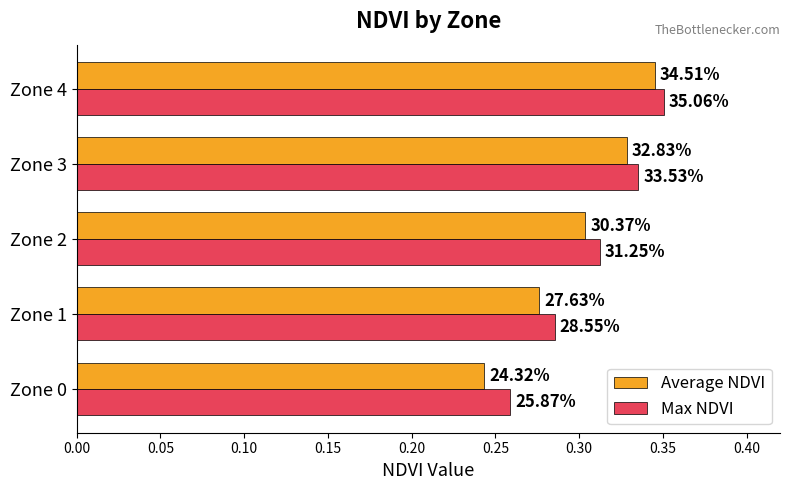

What are all the series names shown in the legend?

Average NDVI, Max NDVI